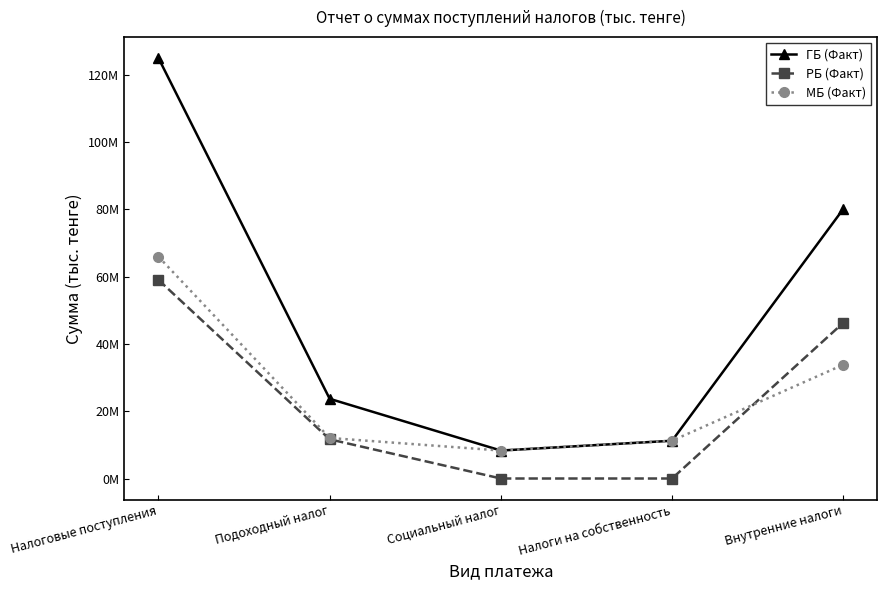

Reading left to right, what are all the values shown in this chart?

ГБ (Факт): Налоговые поступления=125015192	Подоходный налог=23703405	Социальный налог=8315522	Налоги на собственность=11229845	Внутренние налоги=80128526
РБ (Факт): Налоговые поступления=59054723	Подоходный налог=11651410	Социальный налог=0	Налоги на собственность=0	Внутренние налоги=46292770
МБ (Факт): Налоговые поступления=65960469	Подоходный налог=12051995	Социальный налог=8315522	Налоги на собственность=11229845	Внутренние налоги=33835756